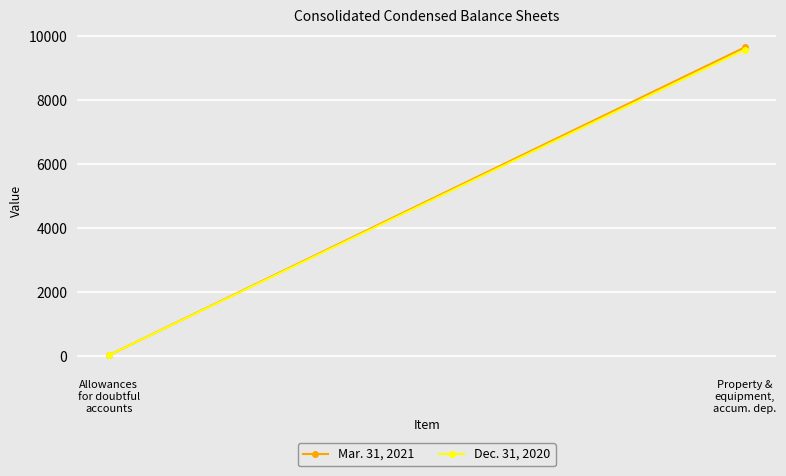

How many series are shown in this chart?

2